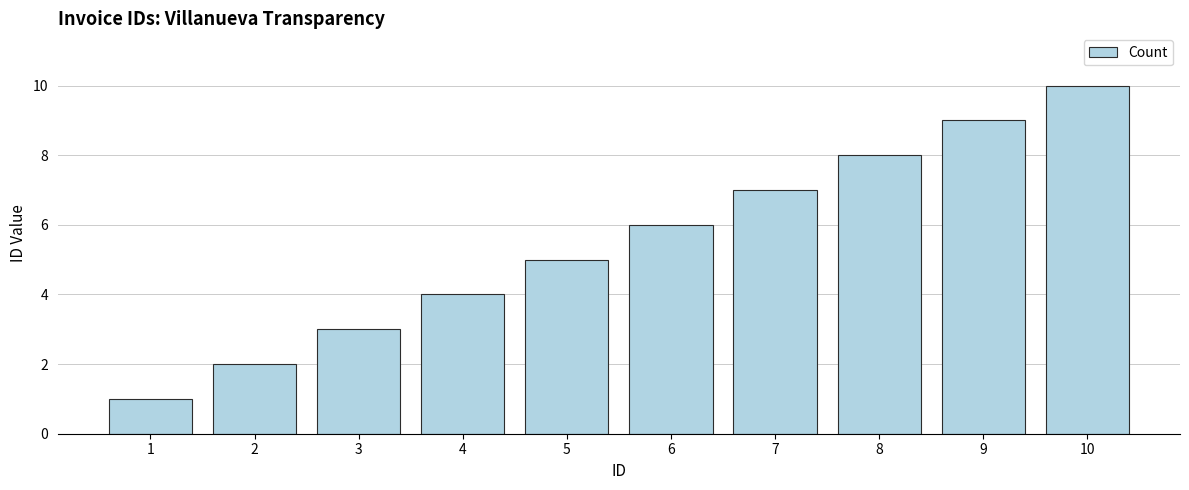

Reading left to right, list all the values displayed in this chart.

1=1	2=2	3=3	4=4	5=5	6=6	7=7	8=8	9=9	10=10